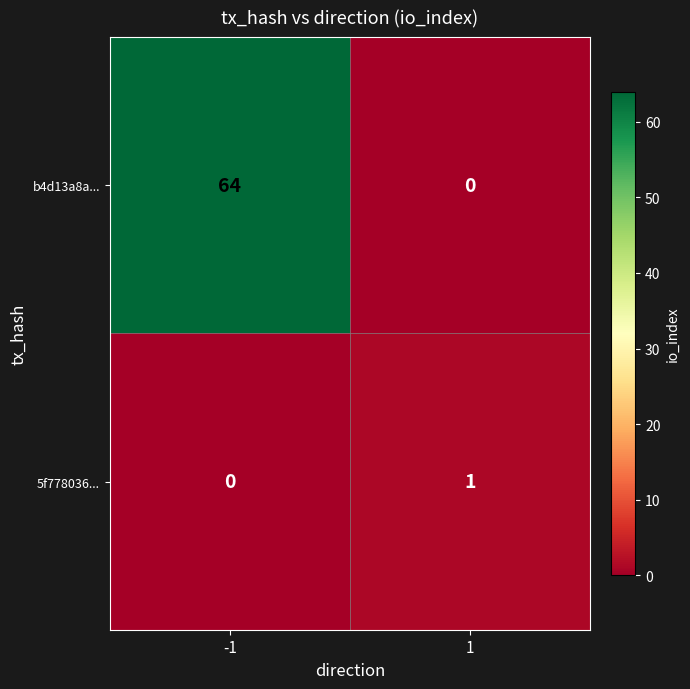

True or false: b4d13a8a... has a value of 26 at -1.

False